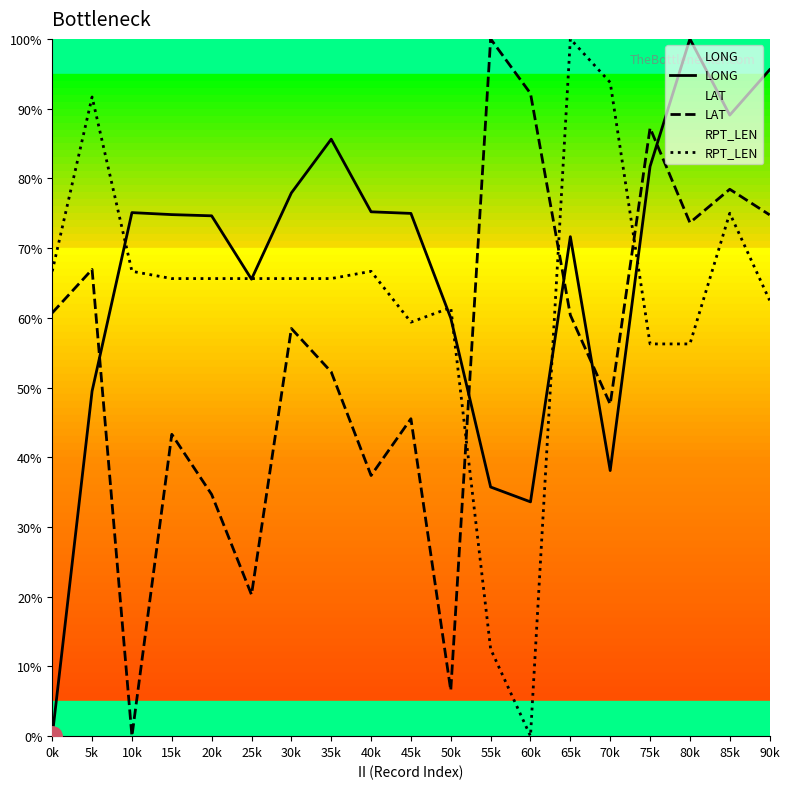

At how many categories does at least one series exceed 29?

19